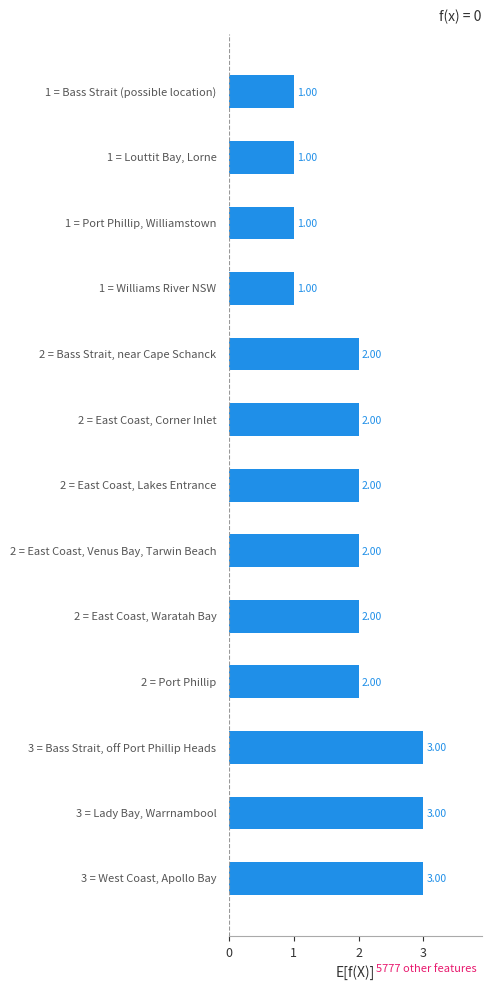

Count the number of data series in this chart.

1